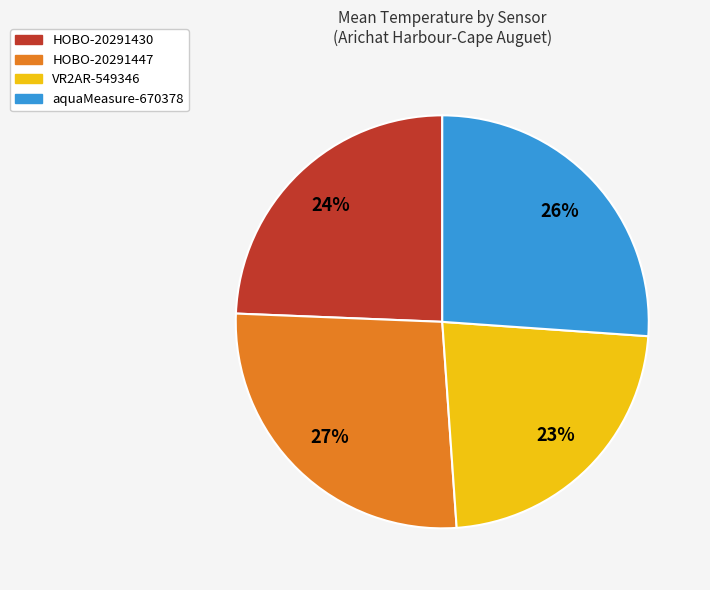

To the nearest percent, what is the average slice percentage?

25%